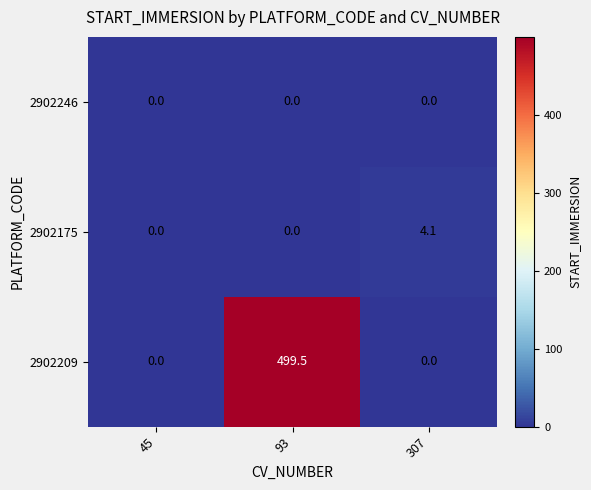

Between 93 and 307, which series saw the biggest shift?

2902209